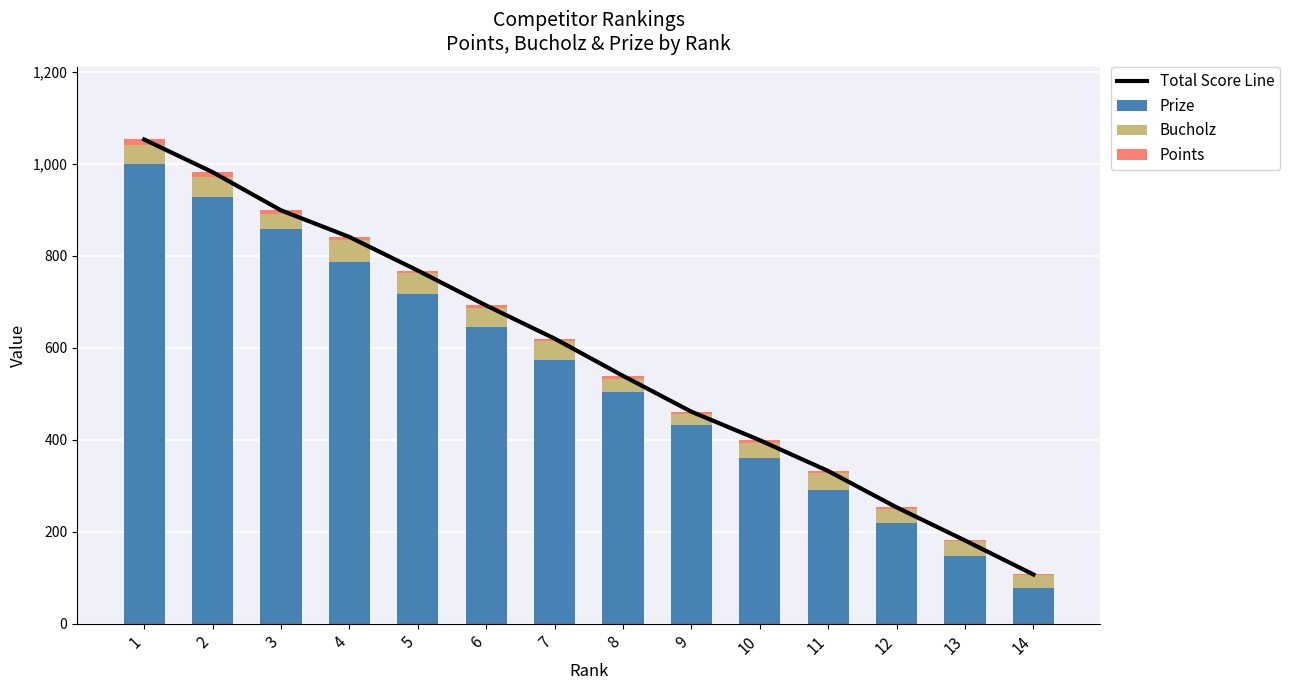

The Bucholz series shows 38 at 11. True or false?

True